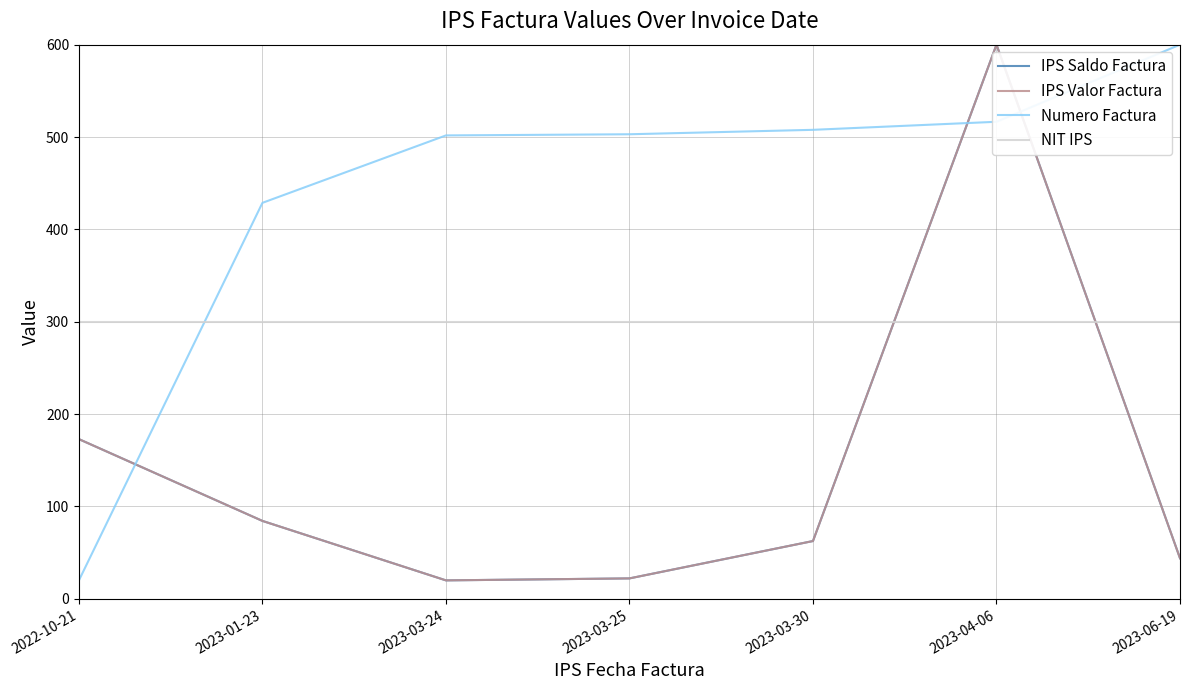

At which category is the sum across all series the highest?

2023-04-06